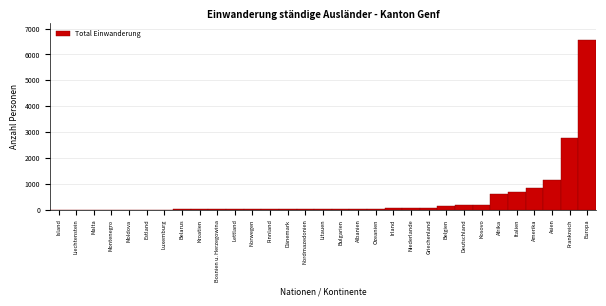

Where is the data nearest to the value 3272?

Frankreich